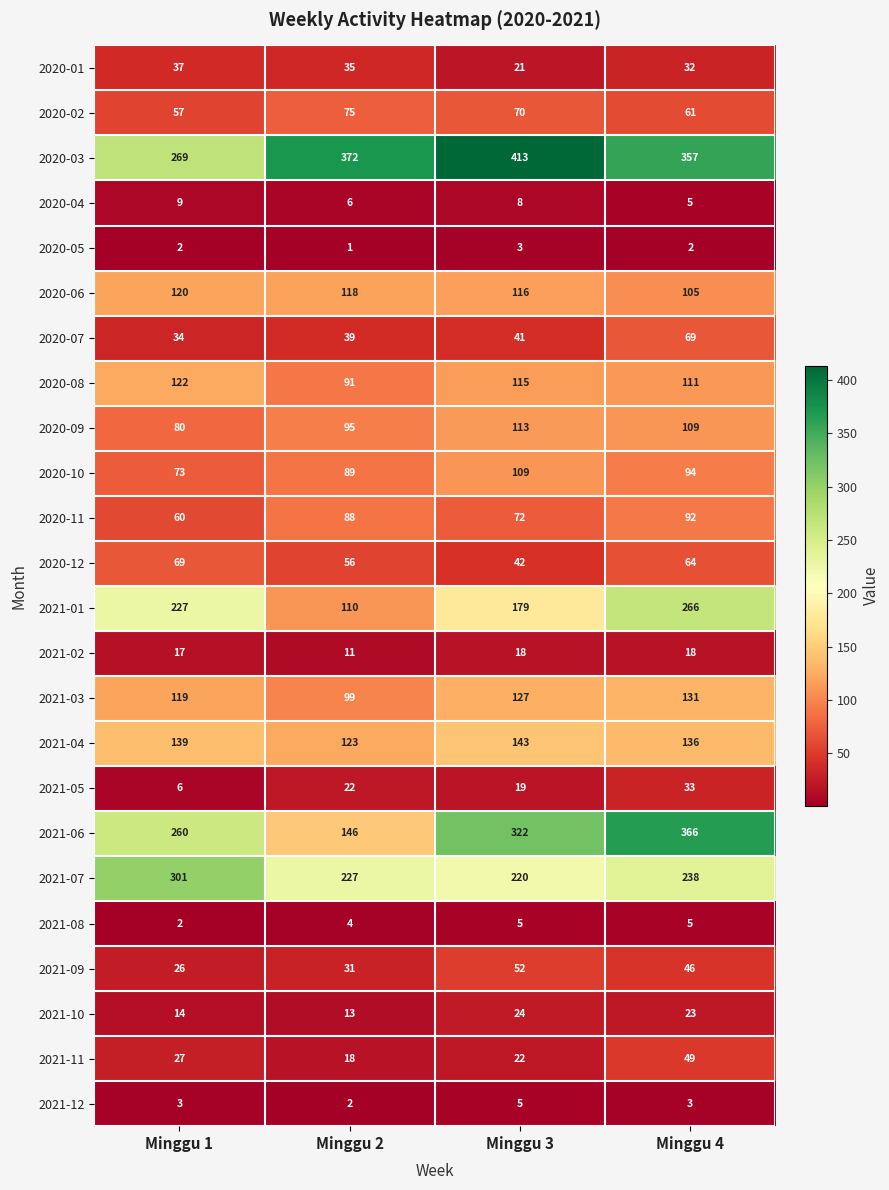

What is the approximate value of 2021-01 at Minggu 2, to the nearest 50?

100